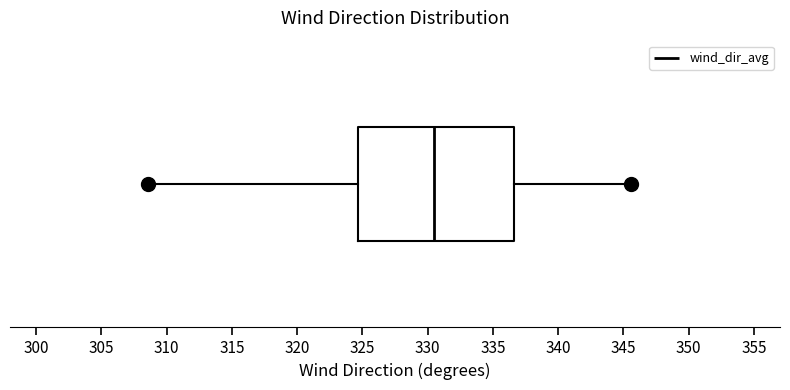

Read this box plot against the x-axis: the position of the median line, the range covered by the box, and the ends of both whiskers. The values are not printed on the chart, so give them approximately, as read against the axis.

median 330.5, box 324.5 to 336.5, whiskers 308.5 to 345.5